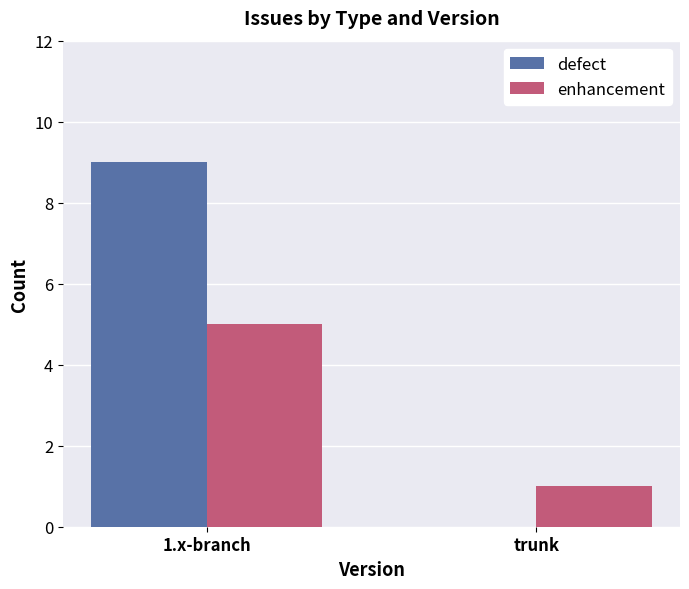

At which category is the sum across all series the highest?

1.x-branch